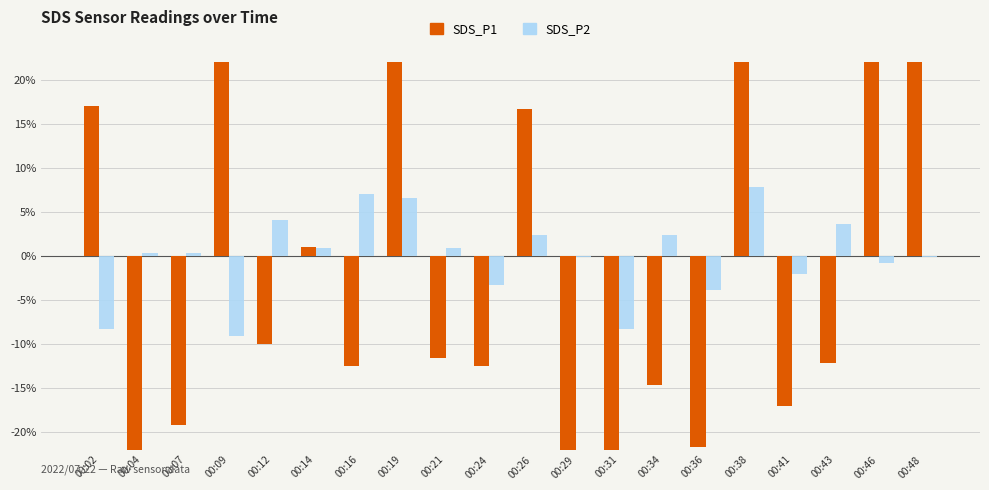

What is the value of the SDS_P2 bar at the 20th from the left?

-0.1